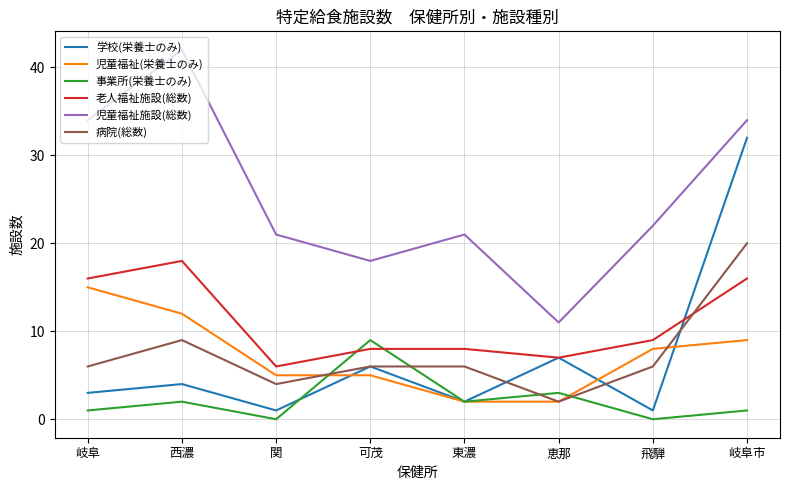

What is the greatest value displayed?

42